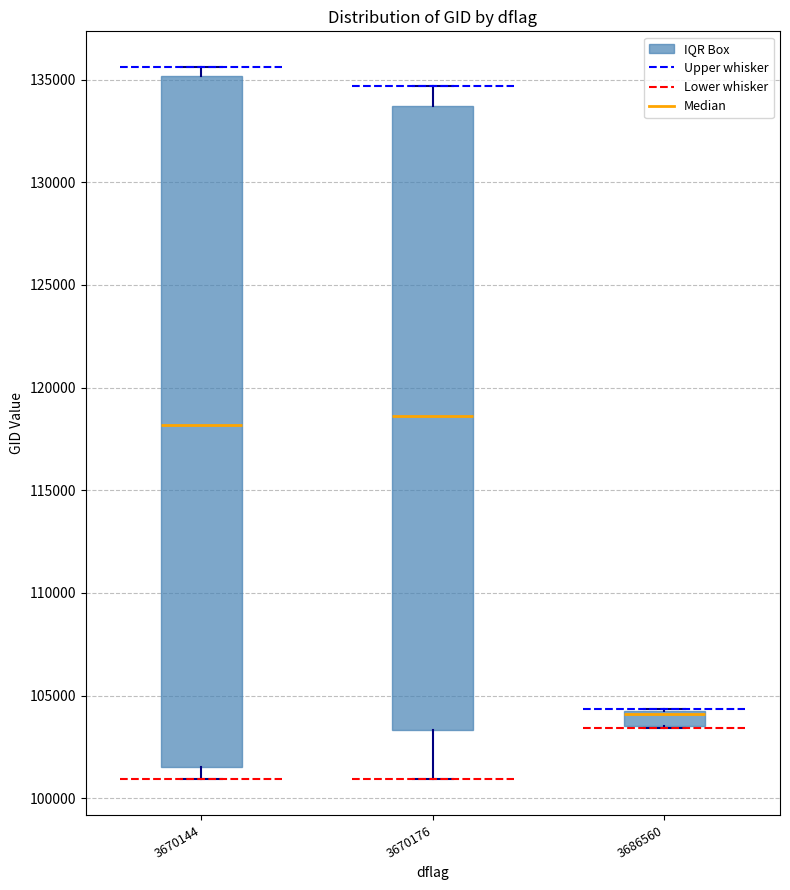

Comparing the boxes themselves (not the whiskers), which one is the tallest?

3670144